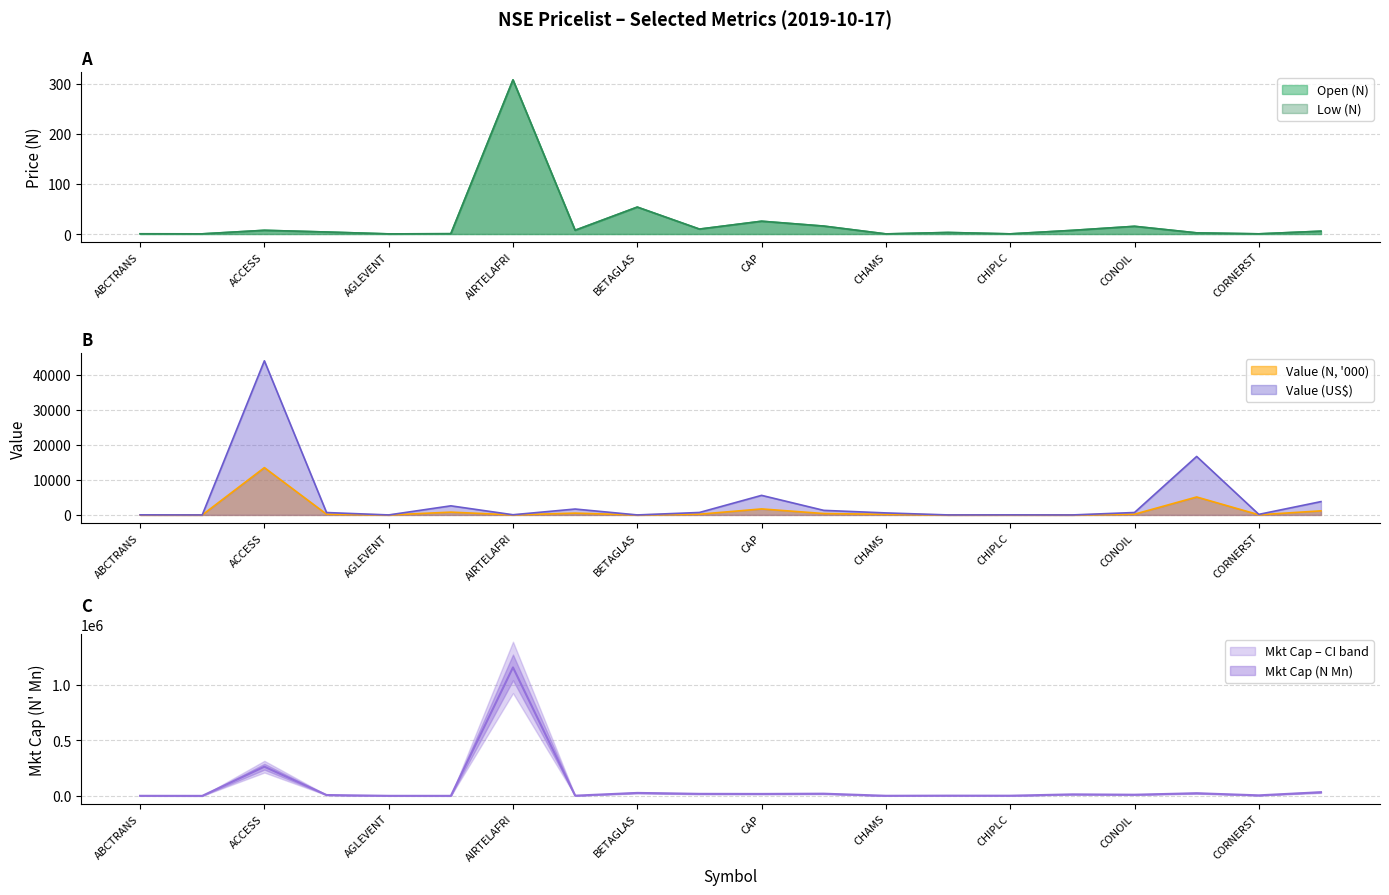

What is the highest value of the Open (N) series?

308.0